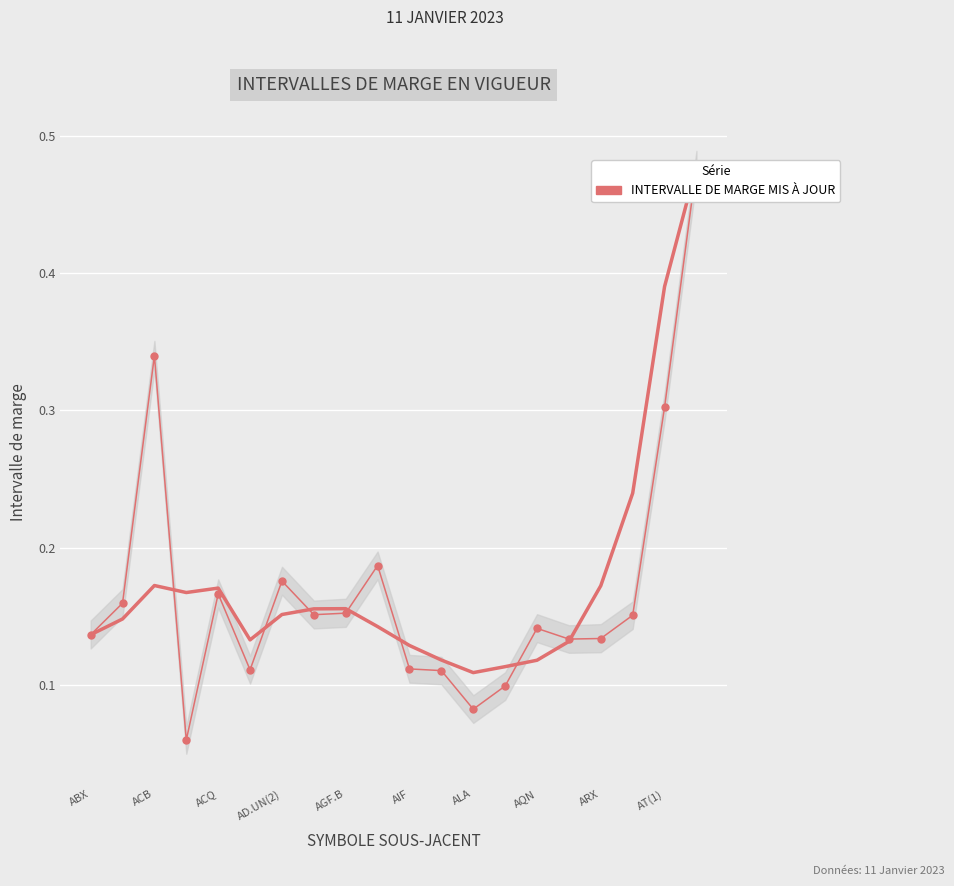

Between AT(1) and 16, which is larger?

AT(1)